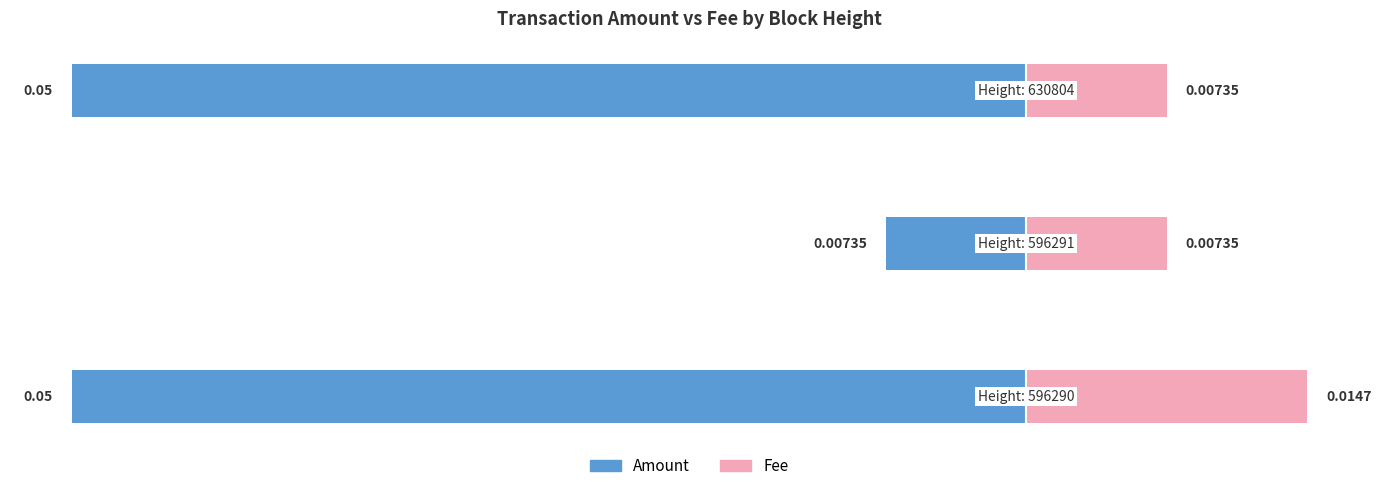

How many bars are there in each group?

2